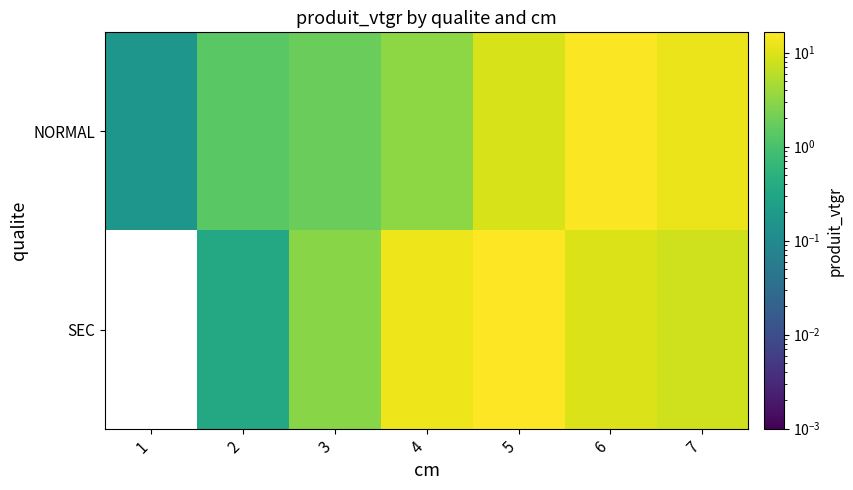

What is the spread (max minus min) of values at 5?

7.2